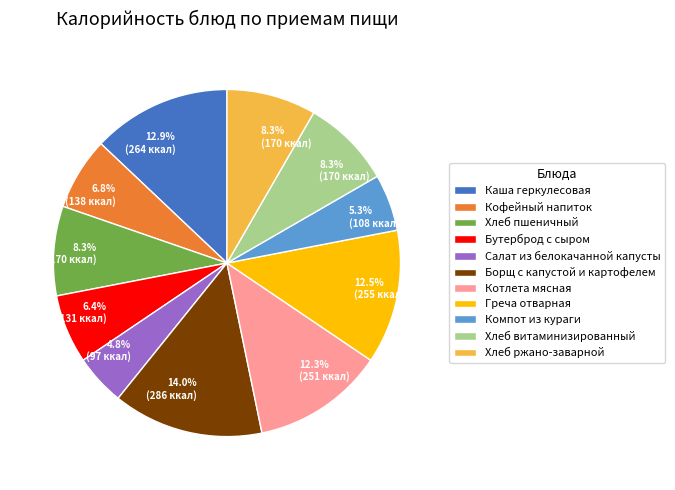

Which has a higher value, Греча отварная or Компот из кураги?

Греча отварная